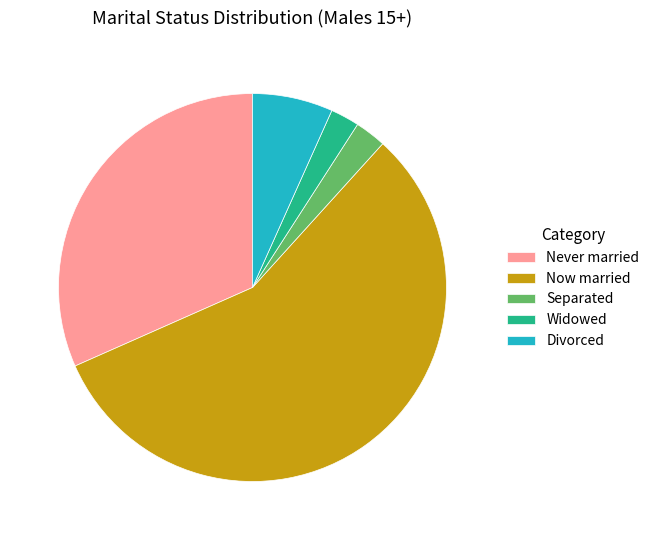

What is the largest slice in the pie chart?

Now married